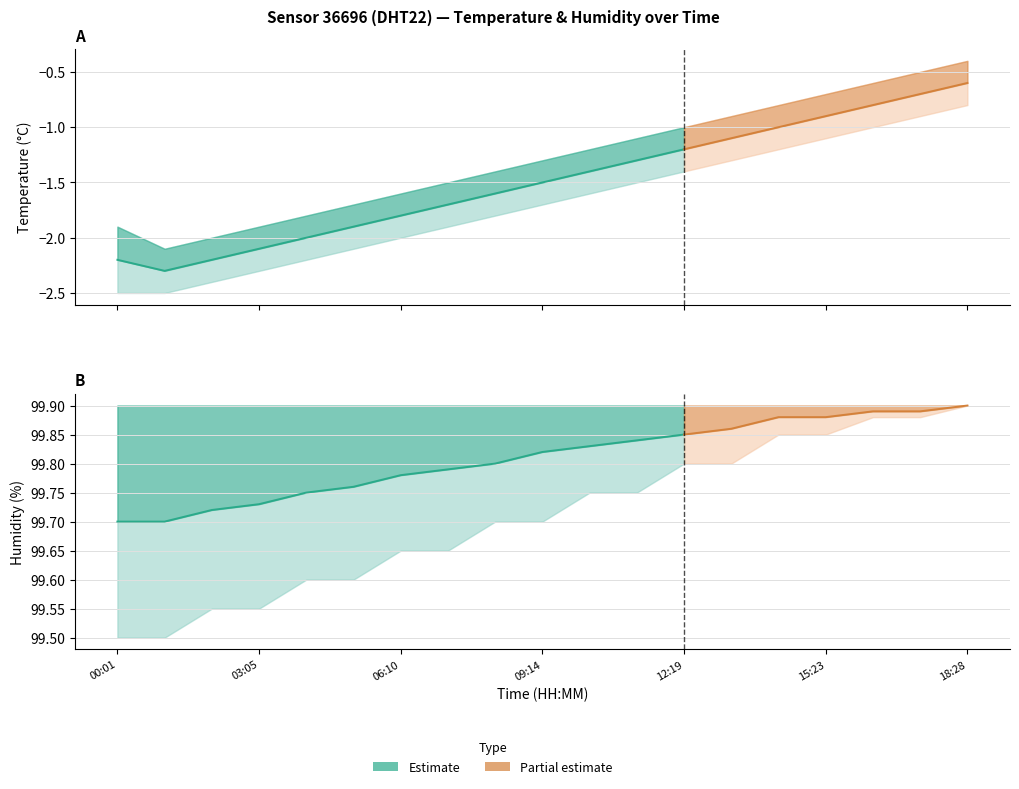

What is the greatest value displayed?

99.9